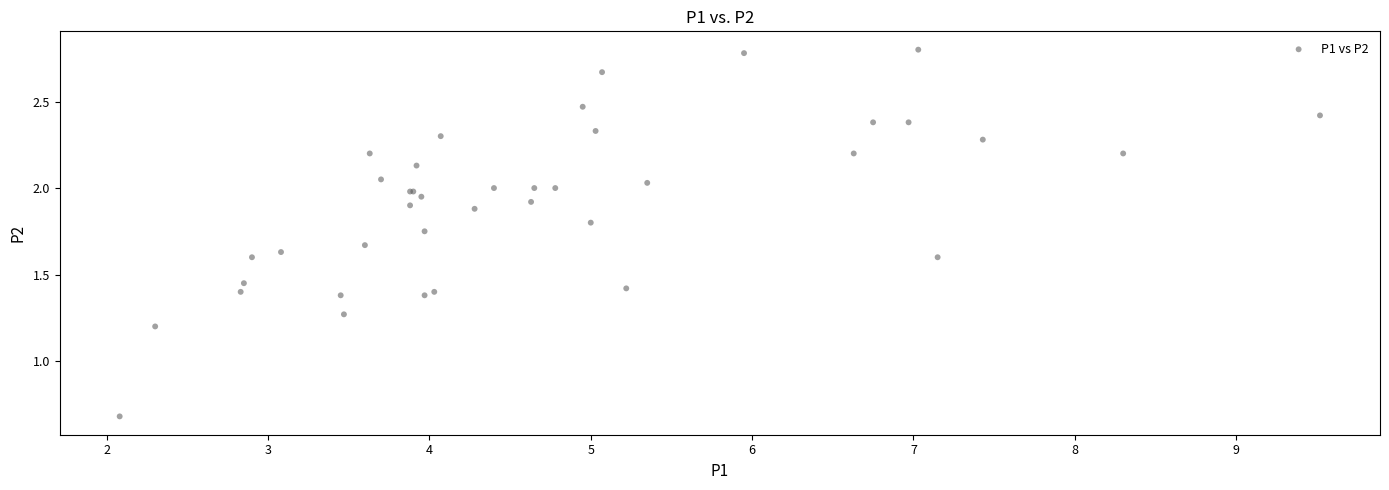

What Y value in the scatter plot is closest to 1?

1.2